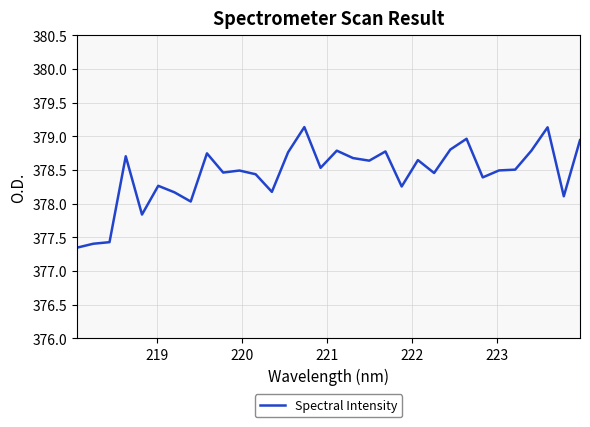

What is the difference between the maximum and minimum values?

1.8